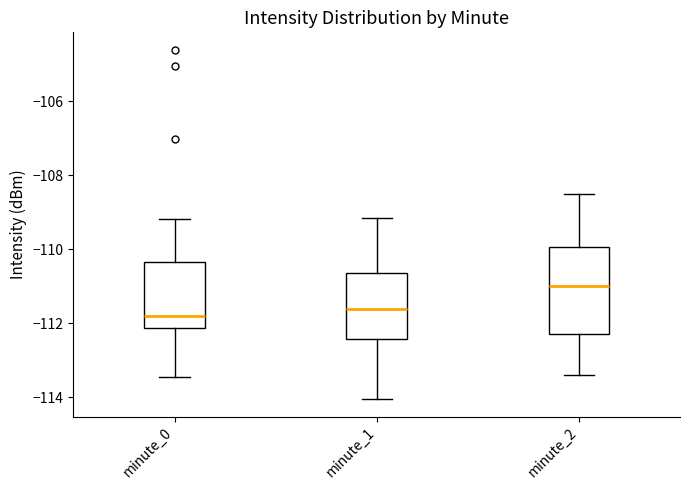

Reading left to right, transcribe this box plot: for each box, give where its median line is, the range the box spans, and where its two whiskers end, as read against the y-axis. The values are not printed on the chart, so give them approximately, as read against the axis.

minute_0: median -111.8, box -112.2 to -110.4, whiskers -113.4 to -109.2
minute_1: median -111.6, box -112.4 to -110.6, whiskers -114.0 to -109.2
minute_2: median -111.0, box -112.2 to -110.0, whiskers -113.4 to -108.4